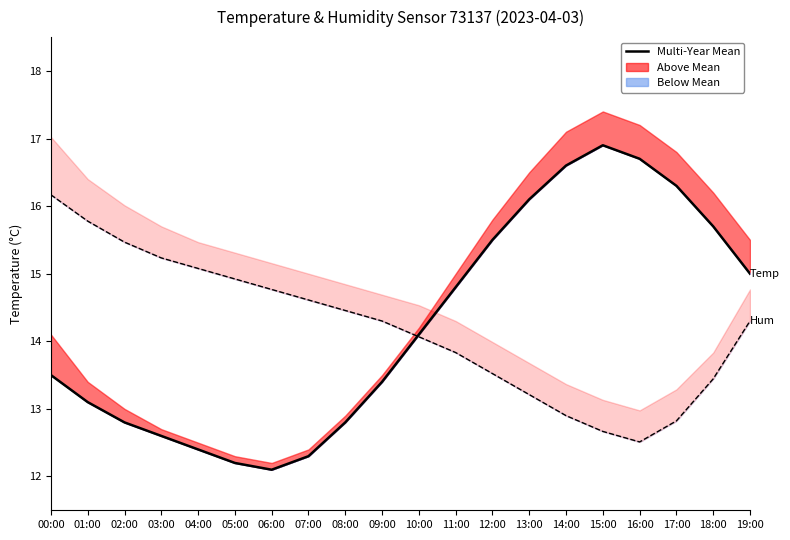

Which category has the lowest value in the Multi-Year Mean (Temp) series?

06:00